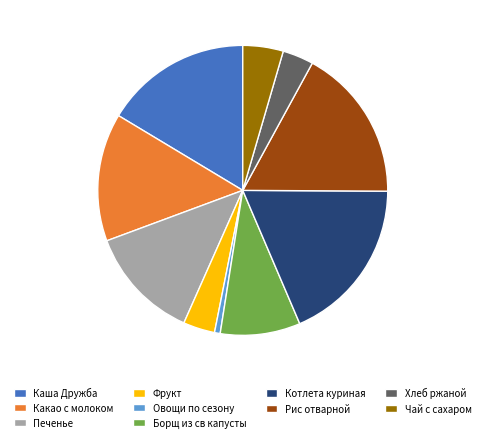

Which slice is the largest?

Котлета куриная